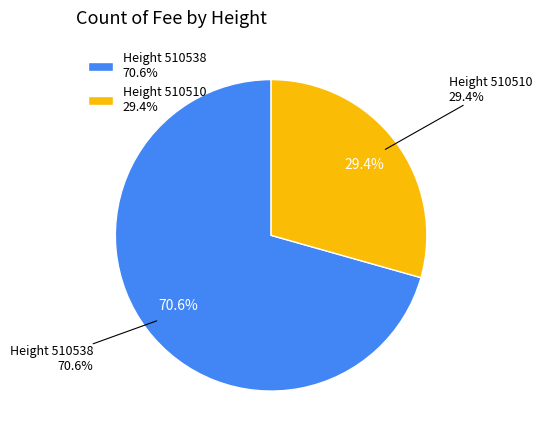

Combined, do 510510 and 510538 account for over 50%?

Yes